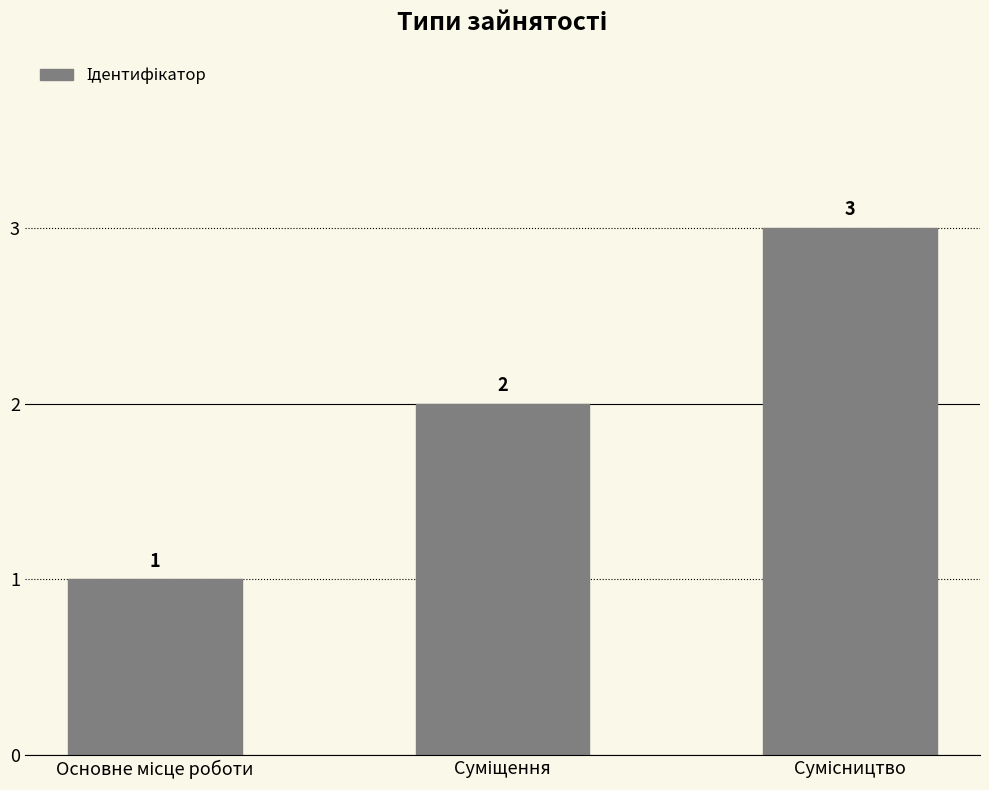

Reading left to right, extract all data points from this chart.

1	2	3